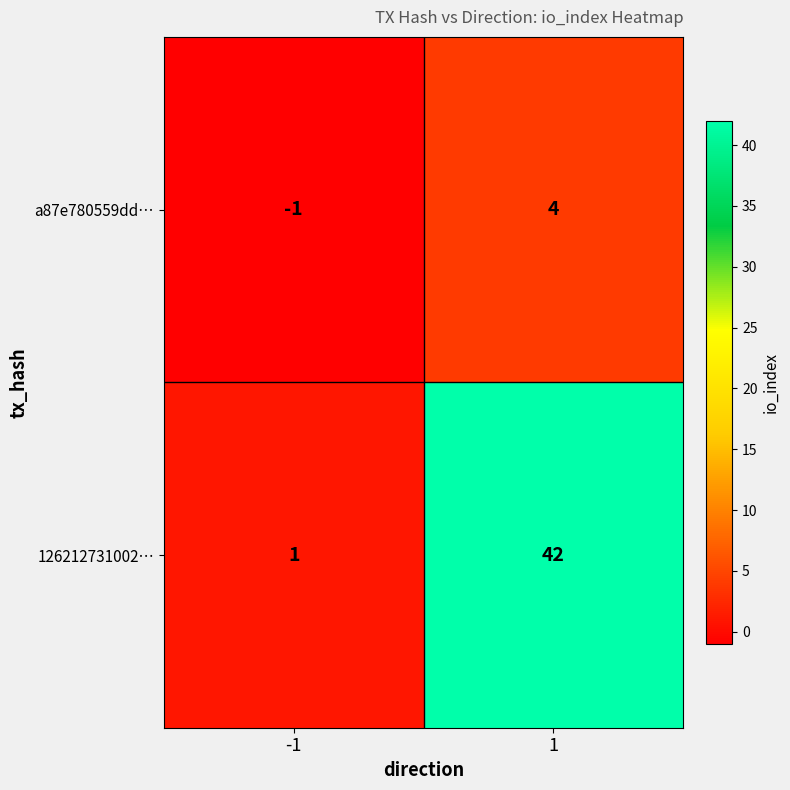

Reading left to right, transcribe all the data shown in this chart.

a87e780559dd…: -1	4
126212731002…: 1	42